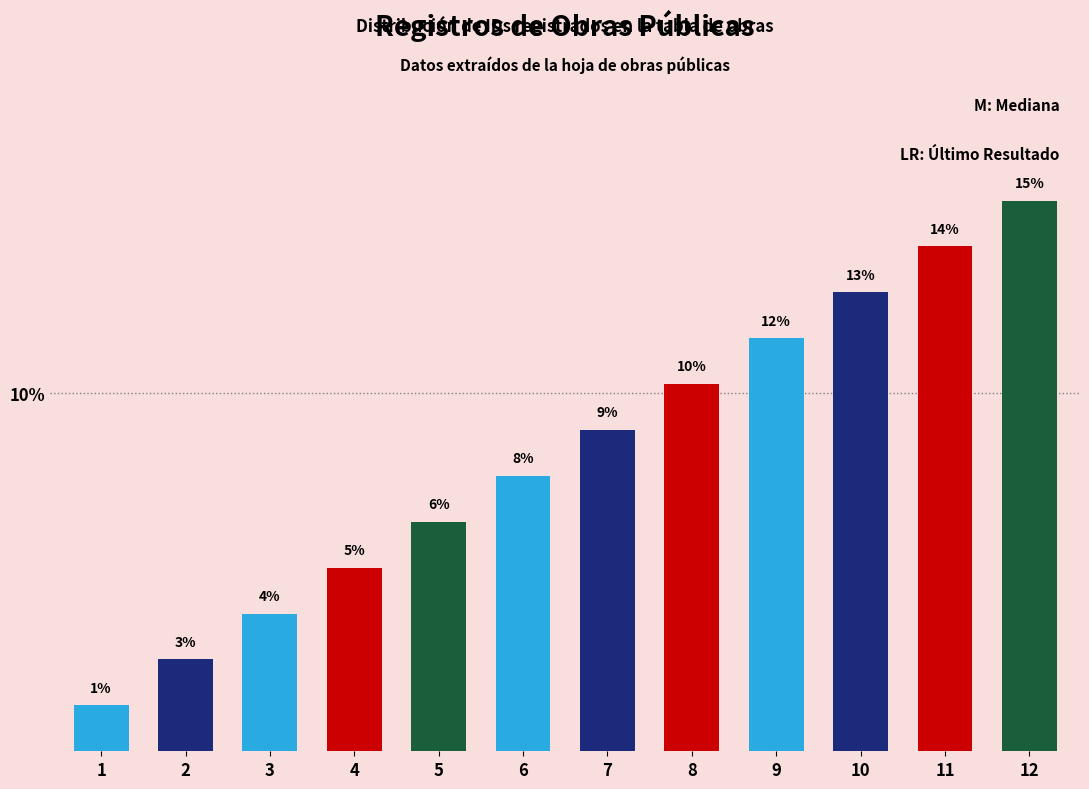

What is the ratio of the value at 3 to the value at 9?

0.3